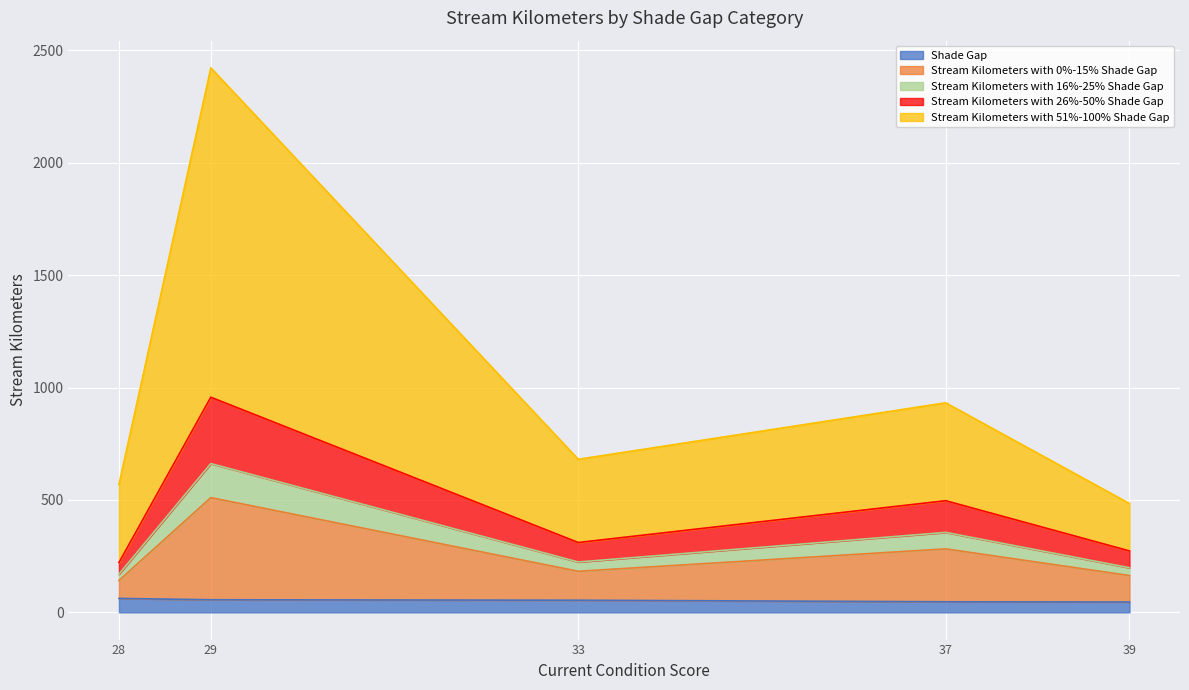

Is the value of Stream Kilometers with 26%-50% Shade Gap at Upper Willamette-Siuslaw greater than the value of Stream Kilometers with 0%-15% Shade Gap at Upper Willamette-Siuslaw?

No